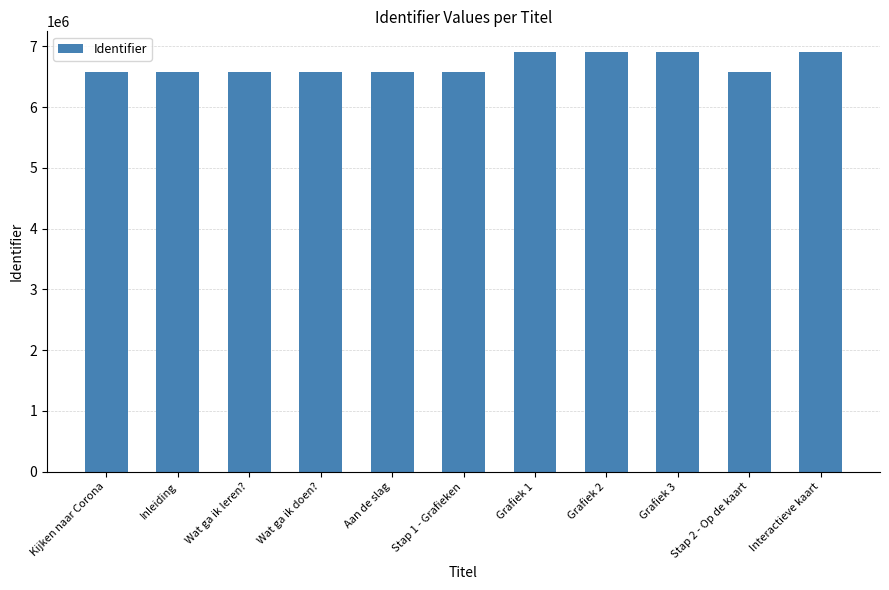

Which has a higher value, Interactieve kaart or Wat ga ik leren??

Interactieve kaart